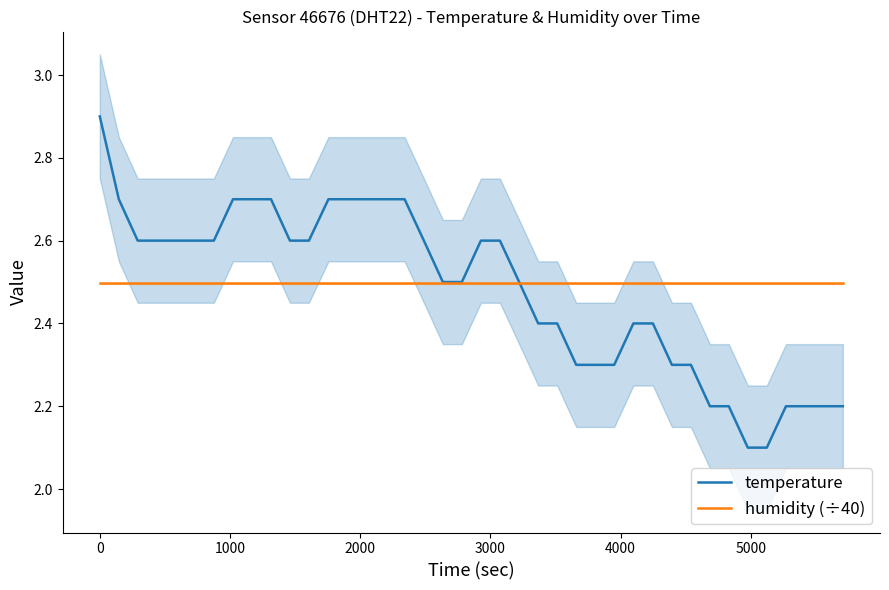

What is the highest value of the humidity (÷40) series?

2.5